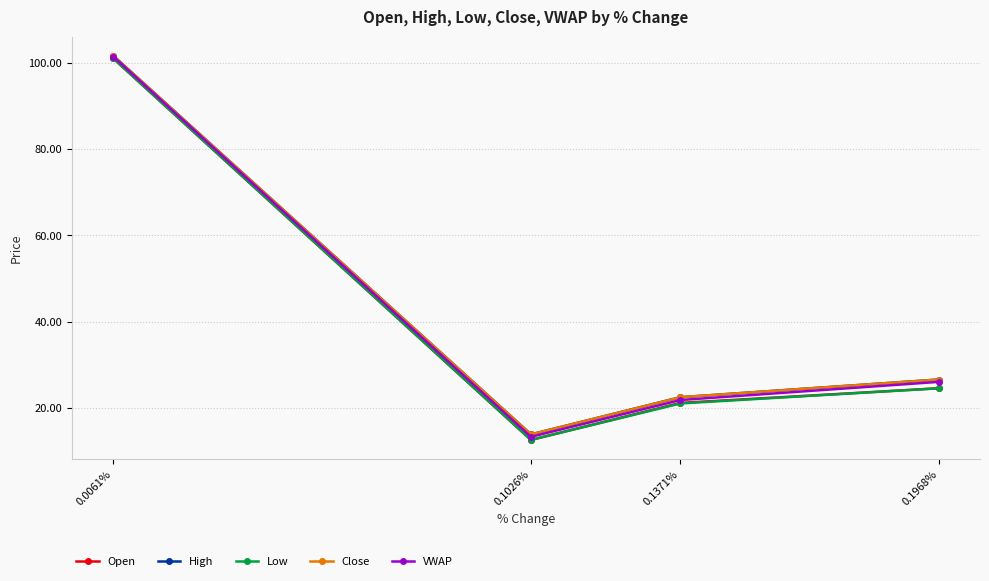

What position from the right is 0.1026%?

3